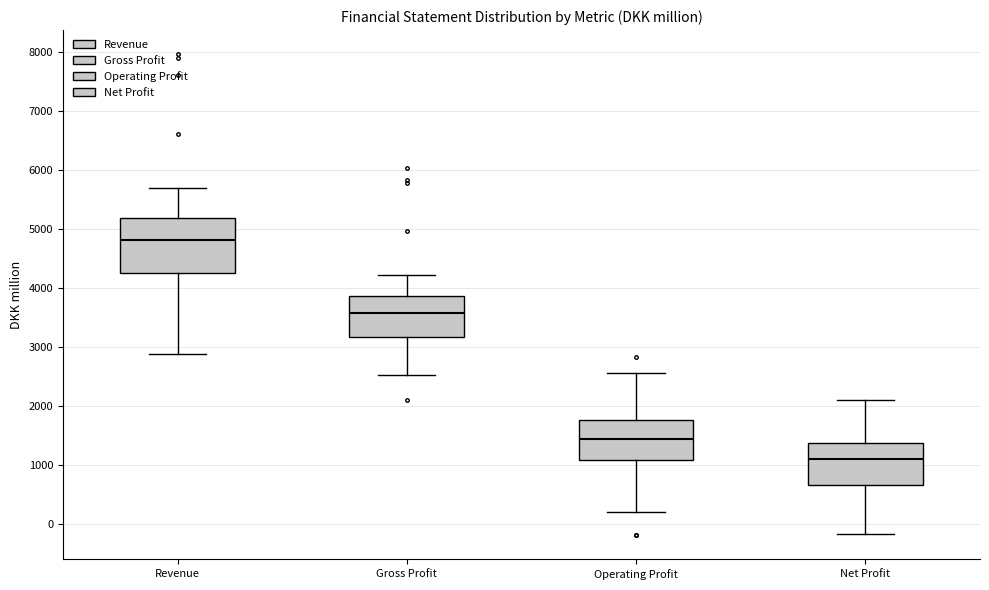

Reading left to right, transcribe this box plot: for each box, give where its median line is, the range the box spans, and where its two whiskers end, as read against the y-axis. The values are not printed on the chart, so give them approximately, as read against the axis.

Revenue: median 4800, box 4200 to 5200, whiskers 2900 to 5700
Gross Profit: median 3600, box 3200 to 3900, whiskers 2500 to 4200
Operating Profit: median 1400, box 1100 to 1800, whiskers 200 to 2600
Net Profit: median 1100, box 700 to 1400, whiskers -200 to 2100